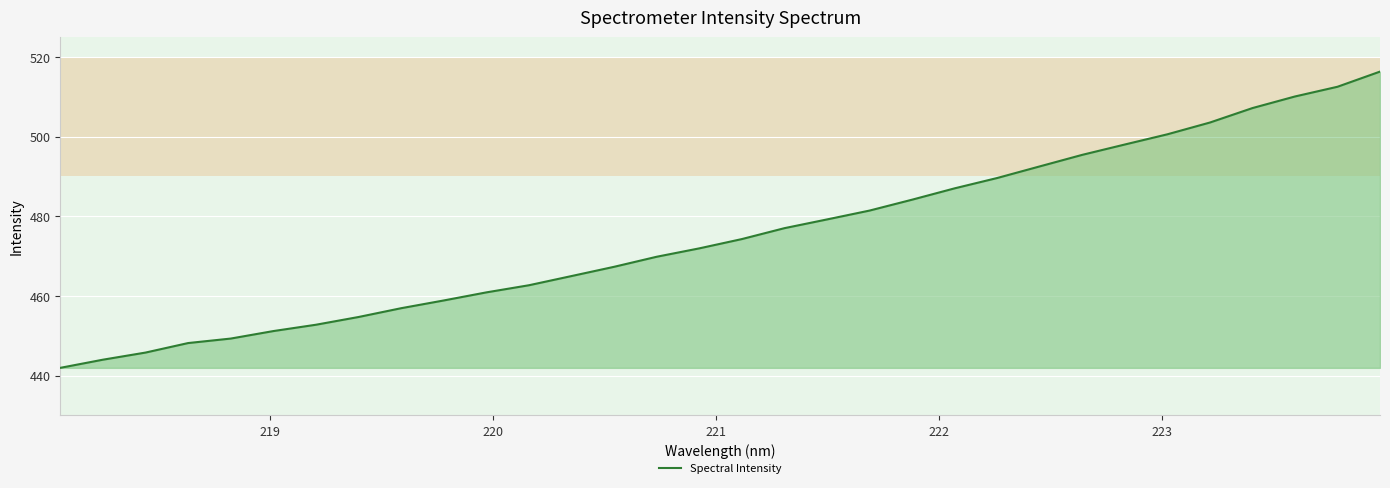

What is the sum of all values?

15210.5